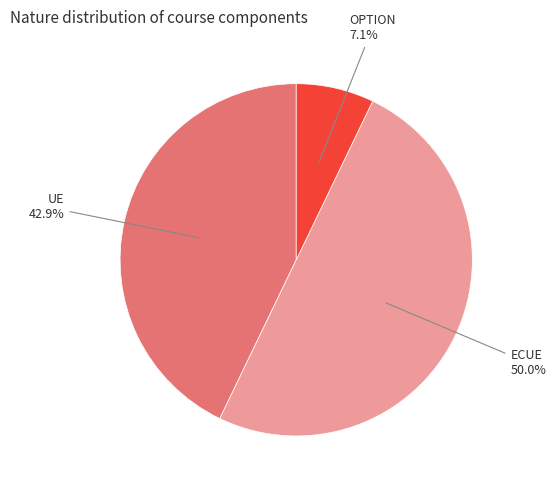

What is the ratio of the value at ECUE to the value at UE?

1.2